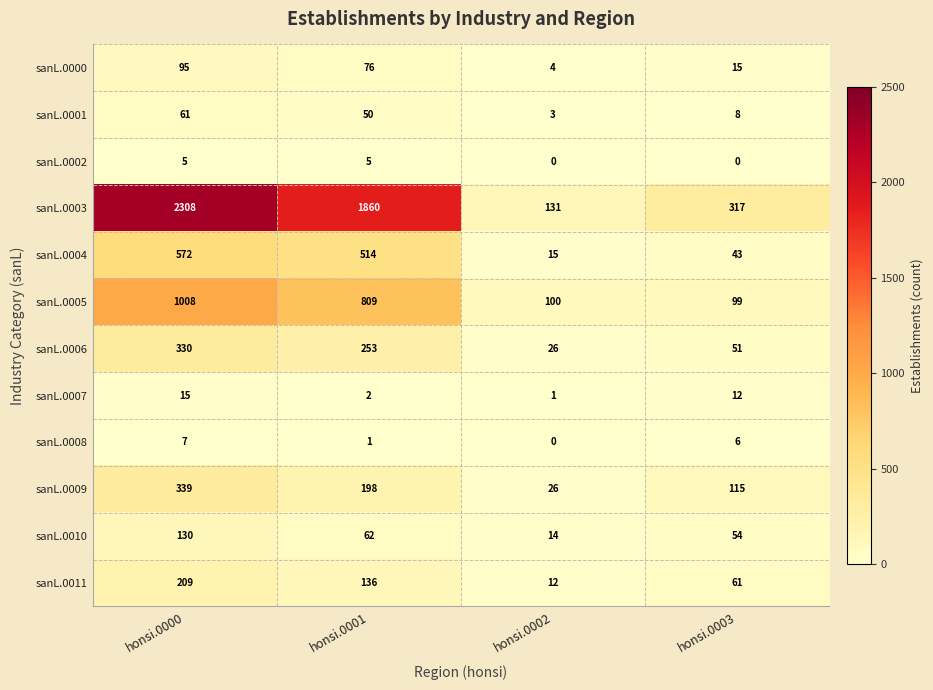

At which label is sanL.0005 closest to 553?

honsi.0001